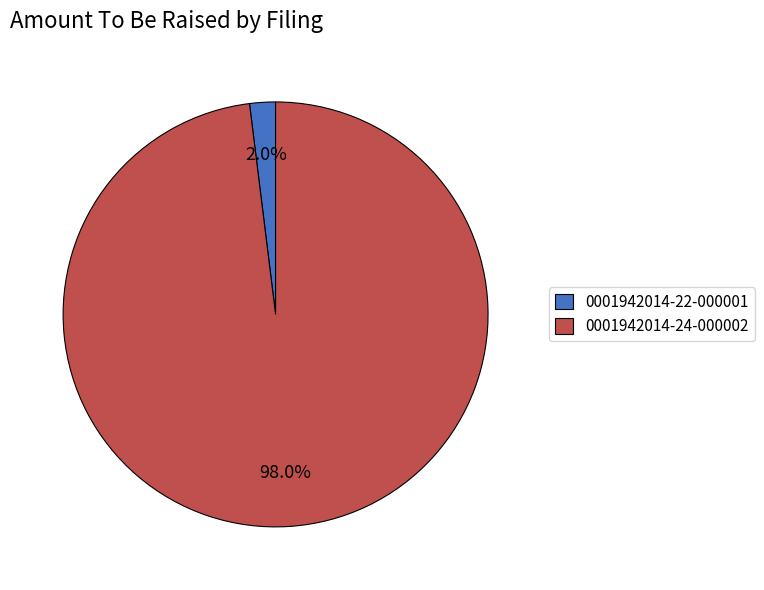

Count the number of slices in the pie.

2